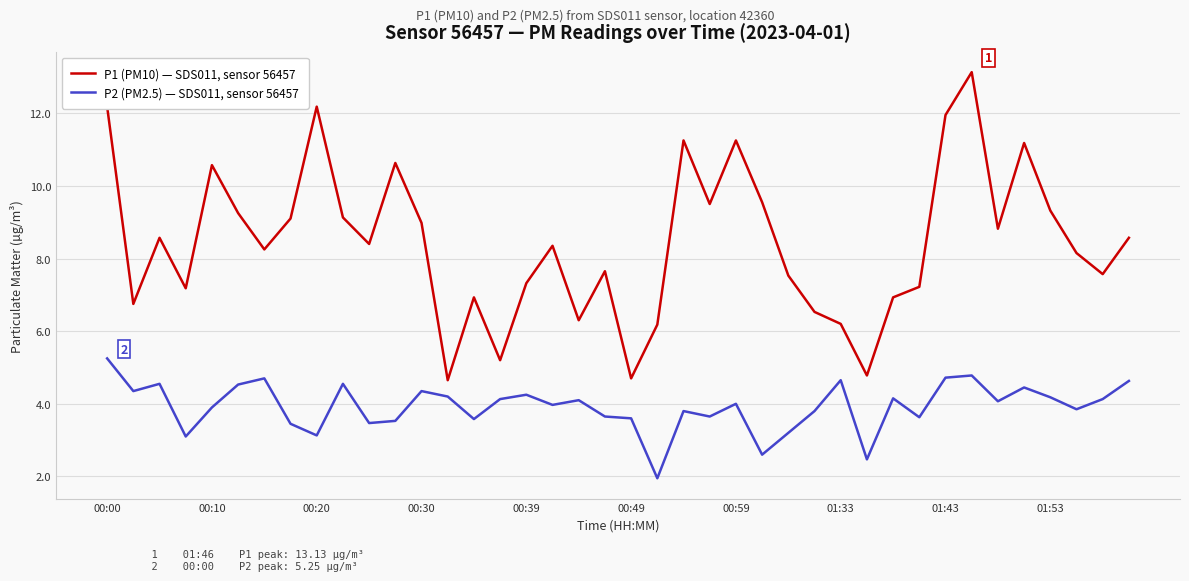

True or false: P2 (PM2.5) — SDS011, sensor 56457 and P1 (PM10) — SDS011, sensor 56457 cross at least once.

False